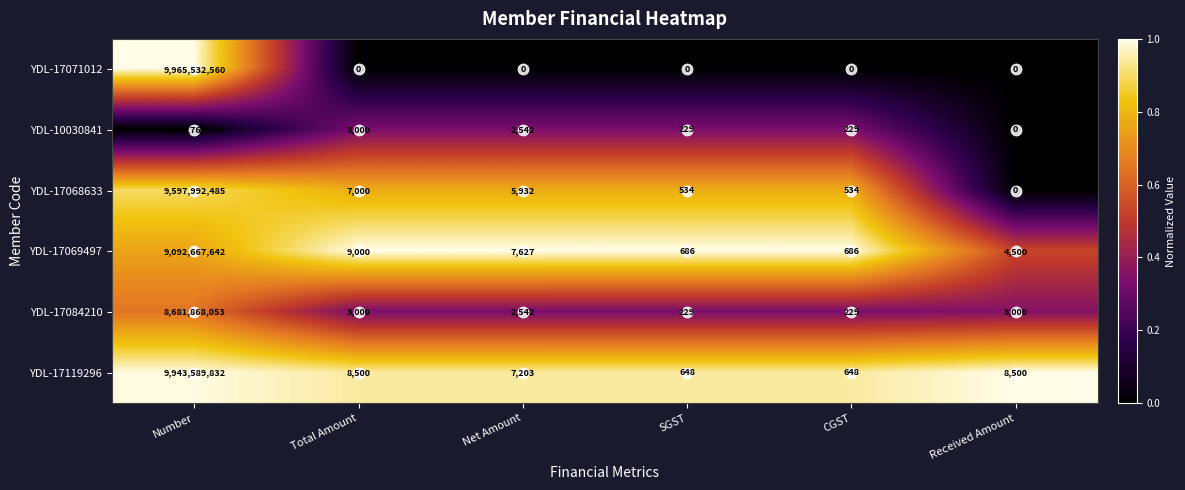

What is the total value across all series at Received Amount?

16000